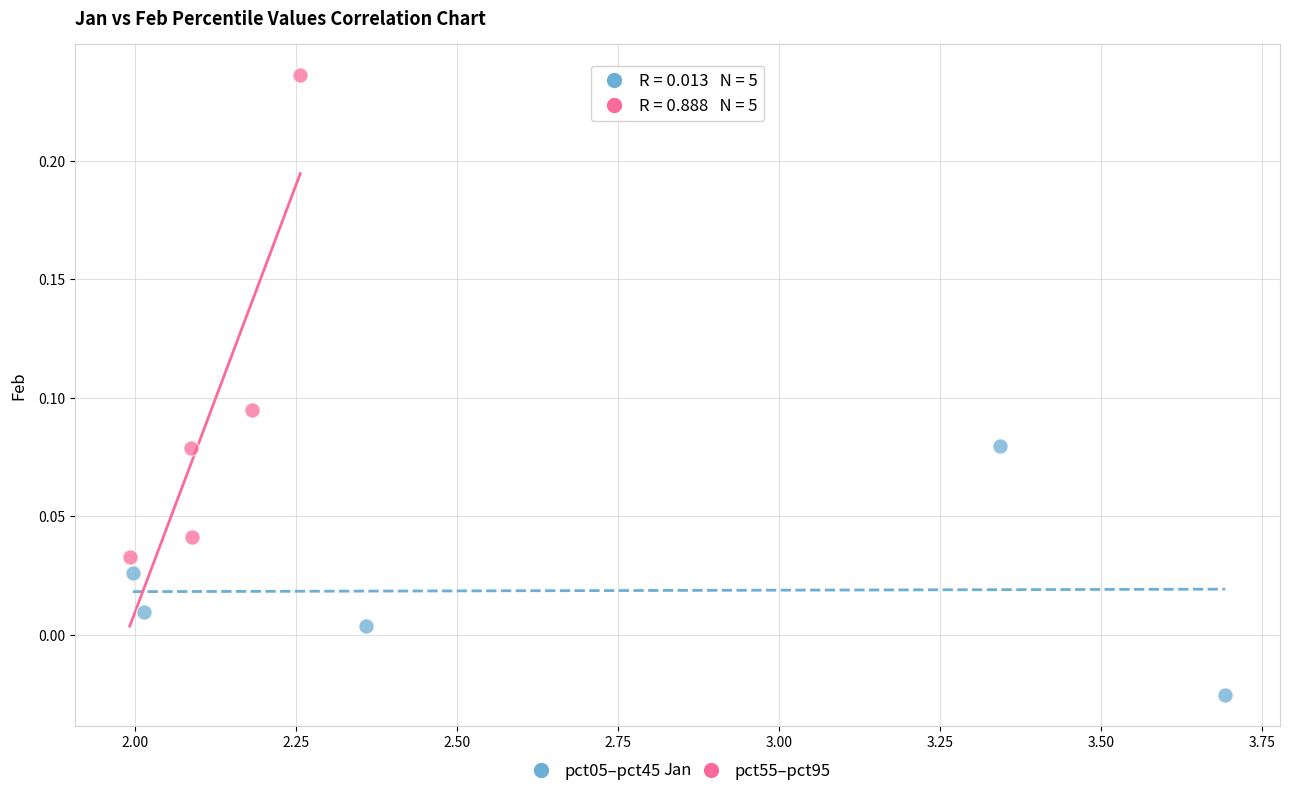

Which series contains the highest Y value?

pct55–pct95